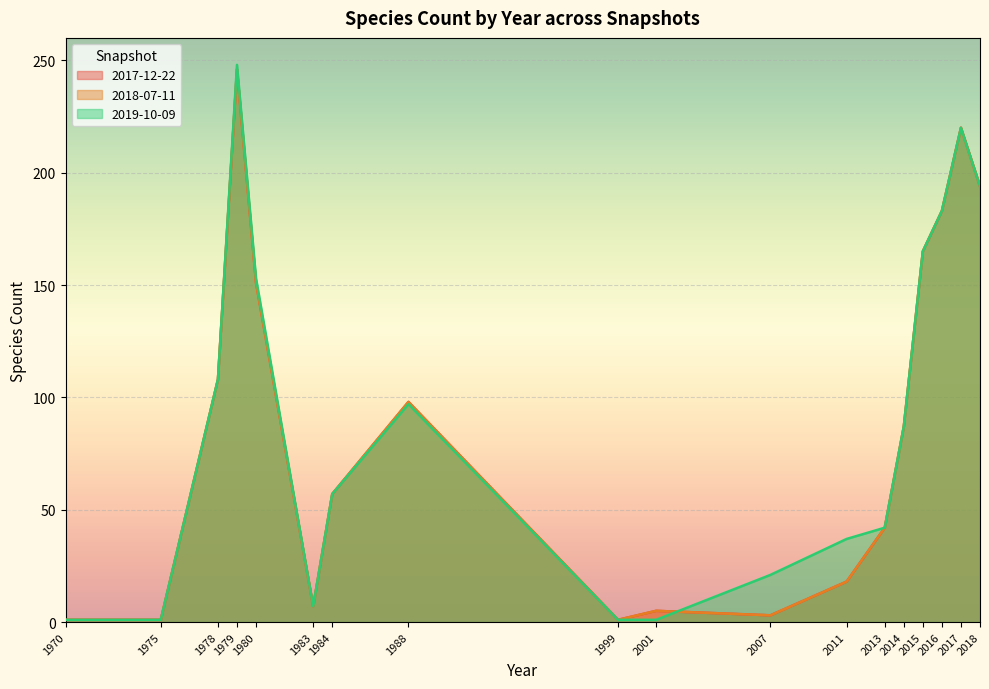

Is it true that 2018-07-11 equals 1 at 1975?

True